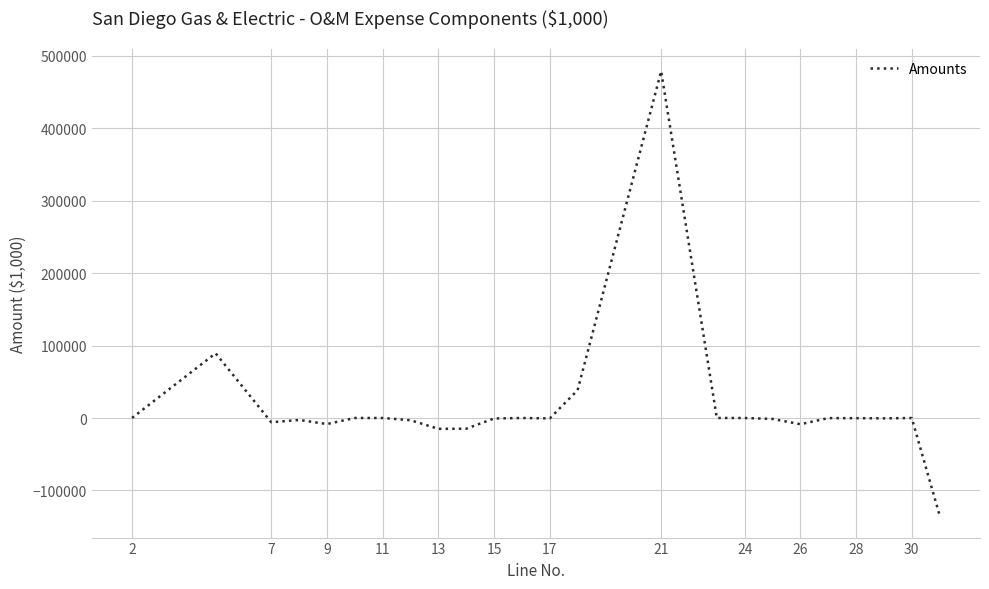

What is the difference between the maximum and minimum values?

612671.6